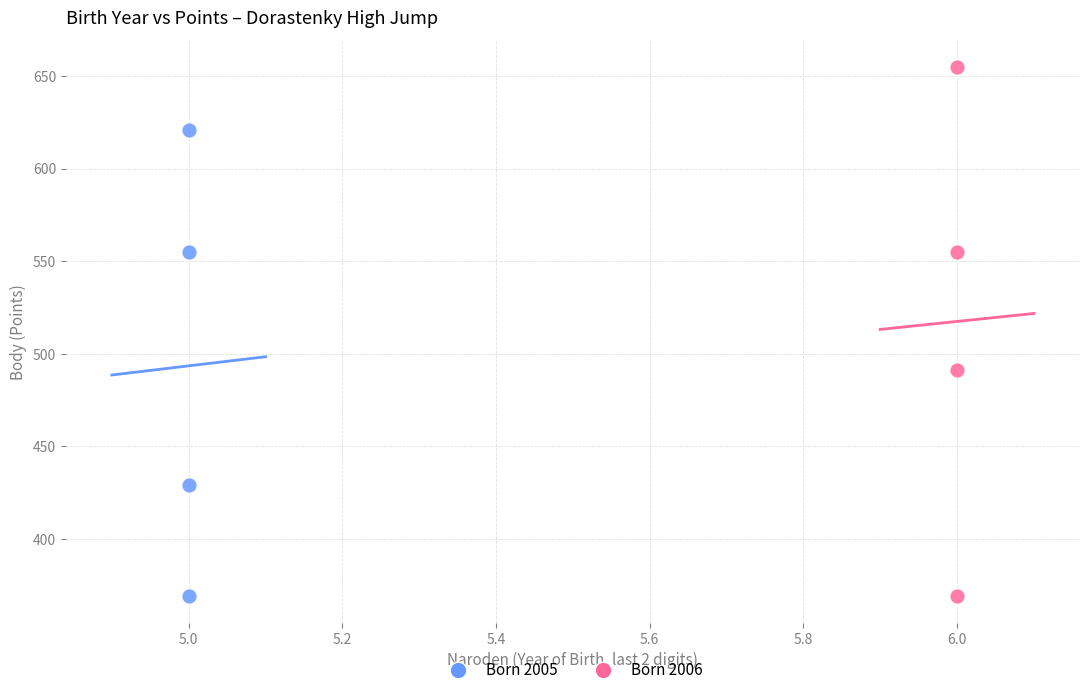

Which series has the widest spread of Y values?

Born 2006